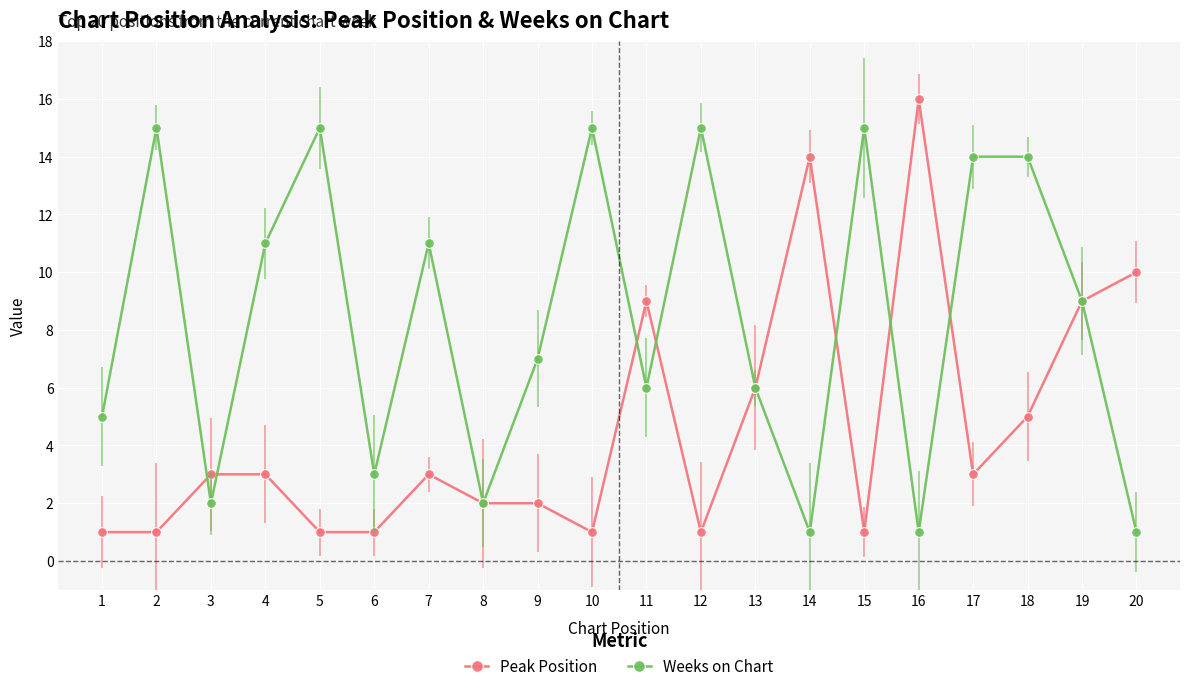

What are all the series names shown in the legend?

Peak Position, Weeks on Chart